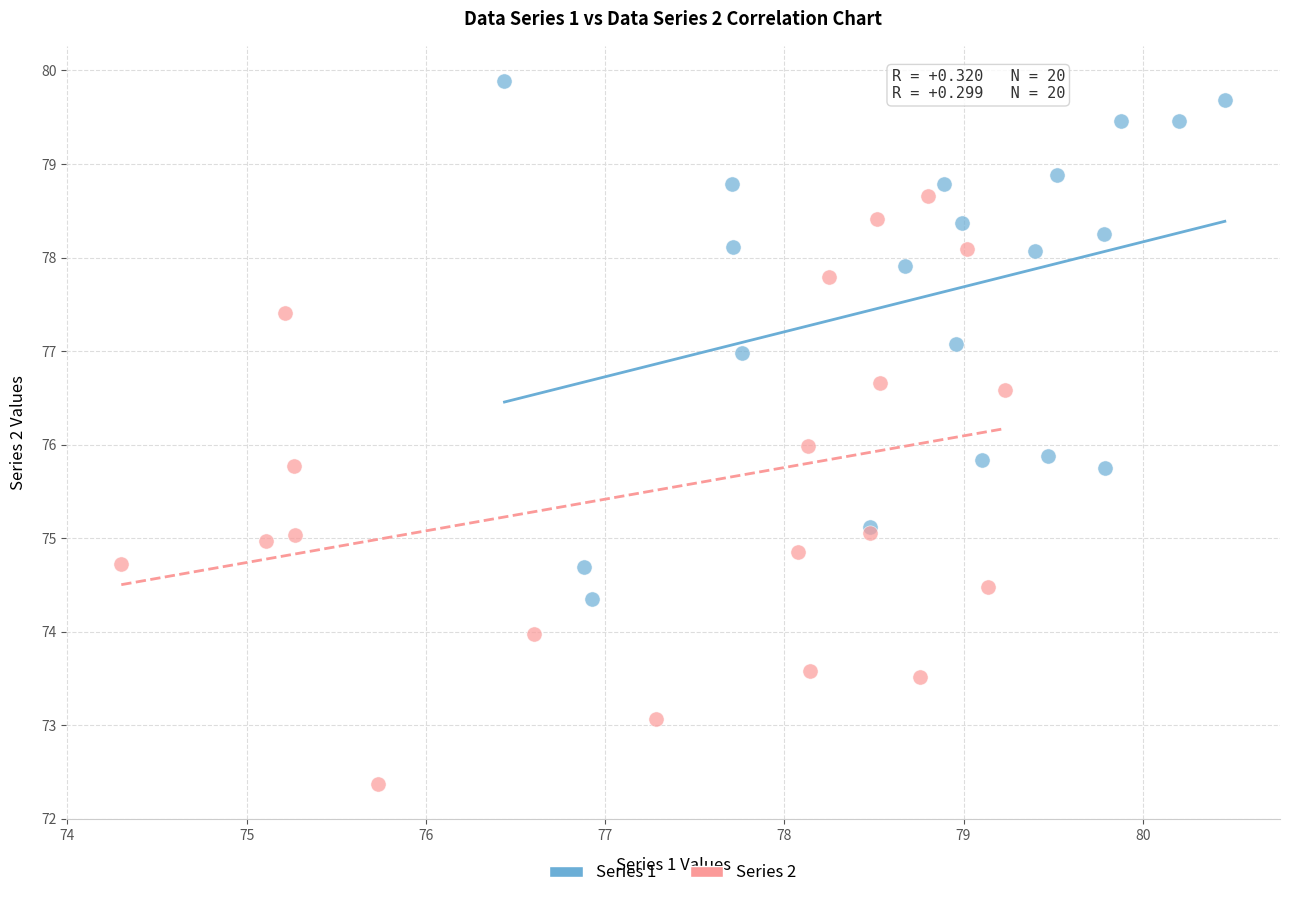

Which series contains the highest Y value?

Series 1